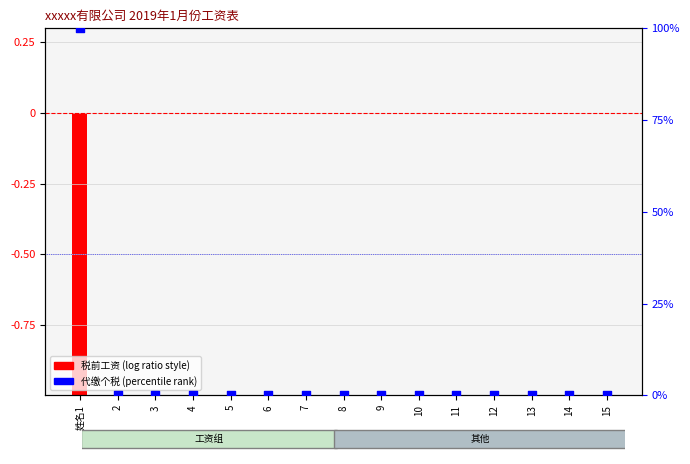

Which series has the largest Y range (max minus min)?

代缴个税 (percentile rank)